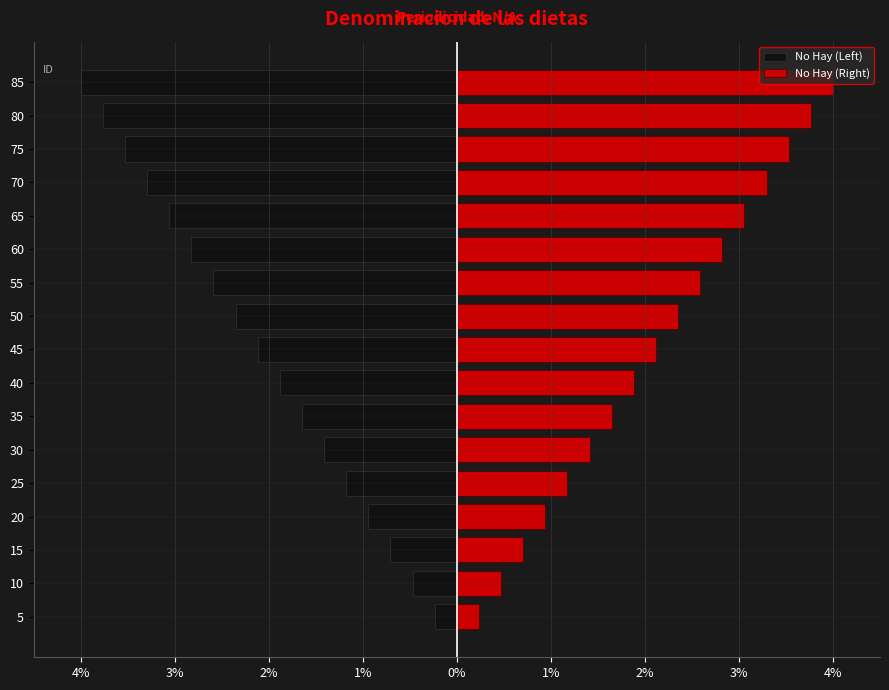

What value does the No Hay (Left) series have at 35?

-1.6